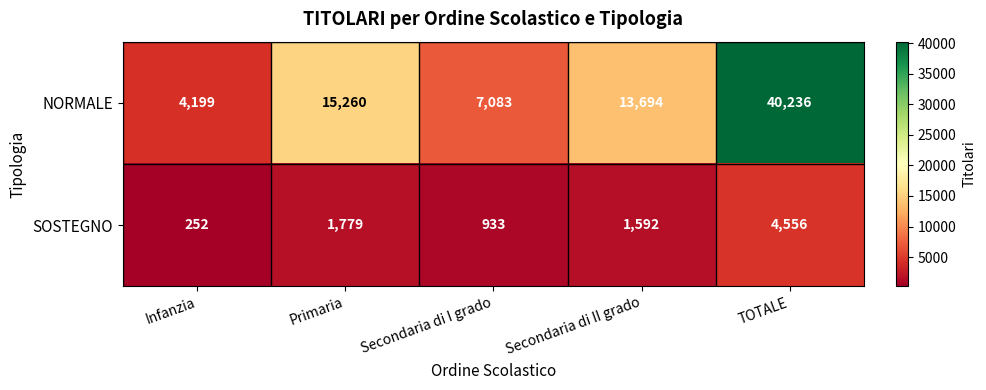

Between Secondaria di II grado and TOTALE, which series saw the biggest shift?

NORMALE